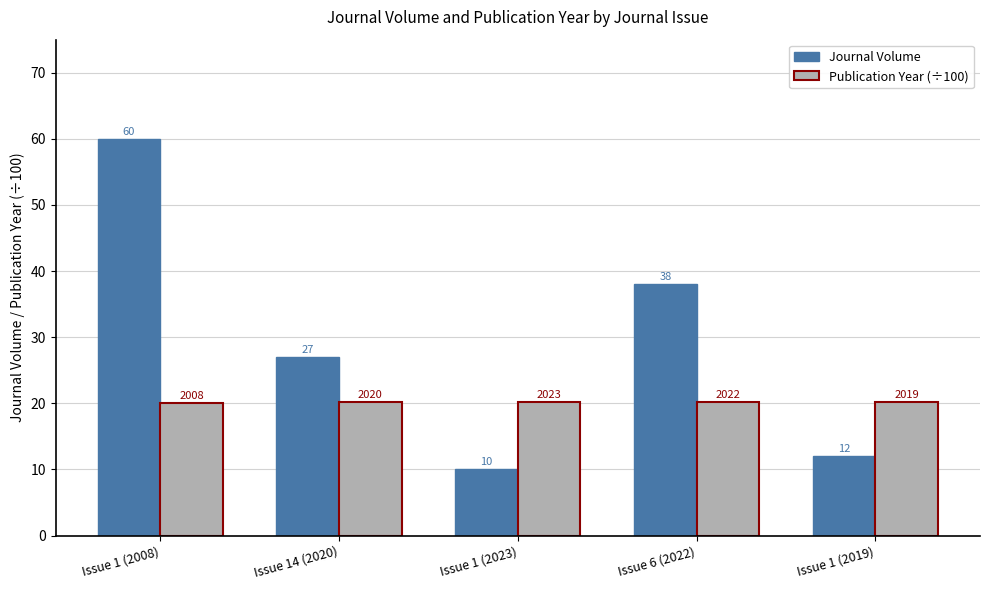

What is the highest value of the Publication Year (÷100) series?

20.2